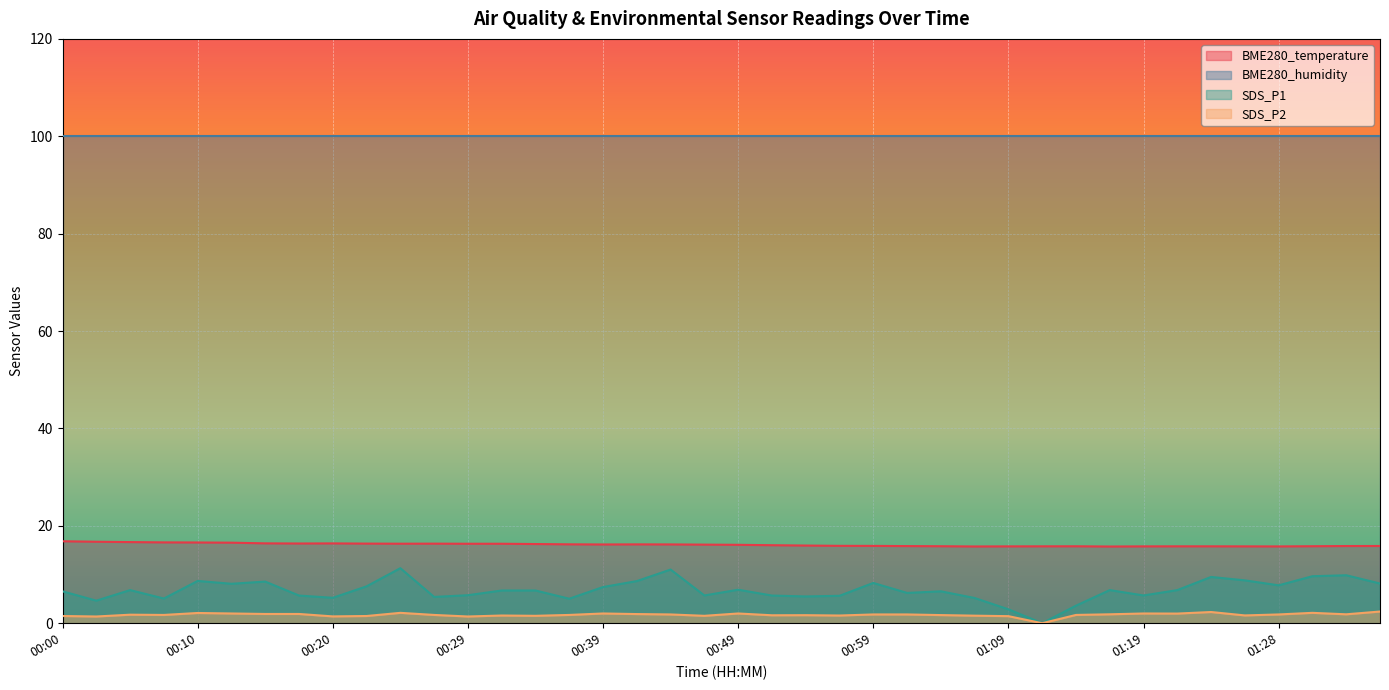

Which category has the highest value in the SDS_P2 series?

01:36